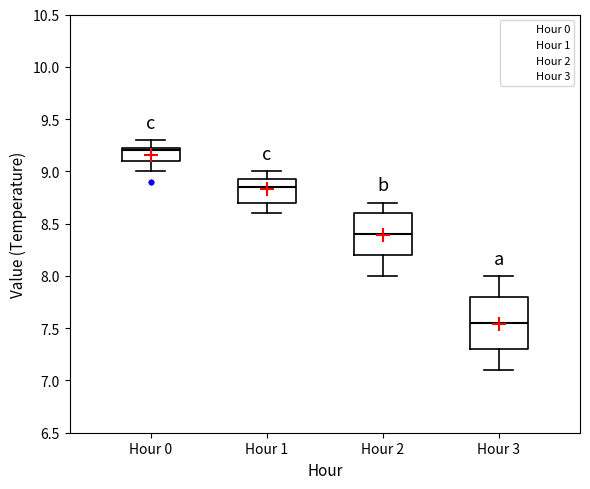

Reading left to right, transcribe this box plot: for each box, give where its median line is, the range the box spans, and where its two whiskers end, as read against the y-axis. The values are not printed on the chart, so give them approximately, as read against the axis.

Hour 0: median 9.20, box 9.10 to 9.25, whiskers 9.00 to 9.30
Hour 1: median 8.85, box 8.70 to 8.95, whiskers 8.60 to 9.00
Hour 2: median 8.40, box 8.20 to 8.60, whiskers 8.00 to 8.70
Hour 3: median 7.55, box 7.30 to 7.80, whiskers 7.10 to 8.00